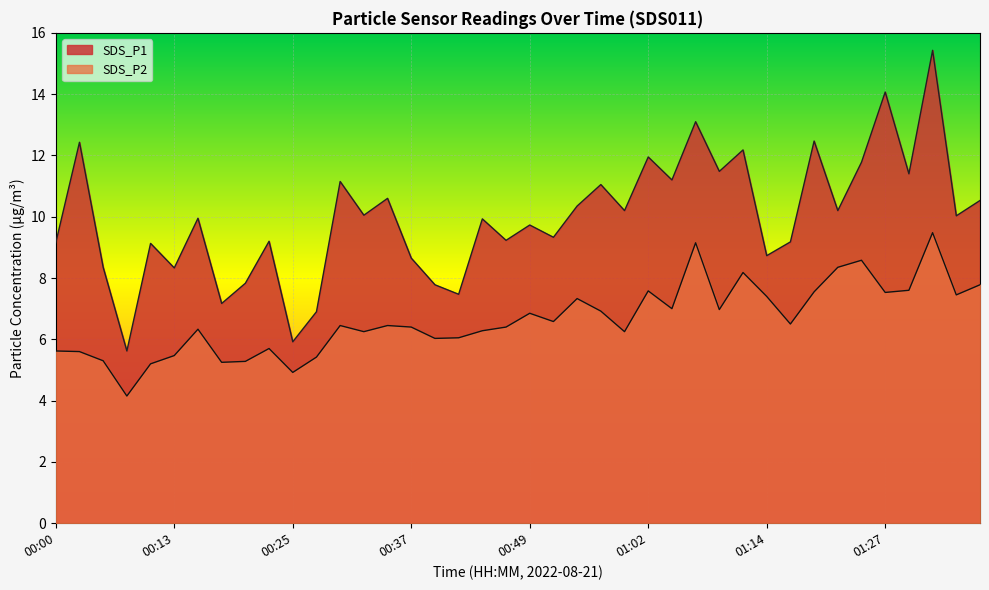

The value of SDS_P1 at 01:24 is 11.8. True or false?

True